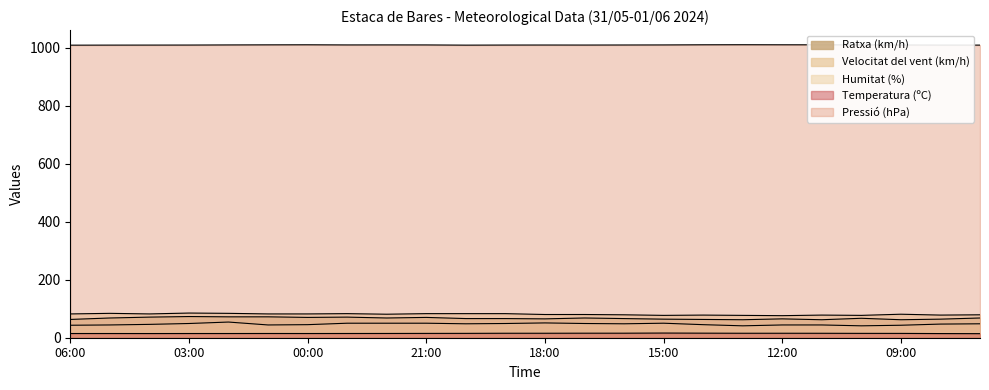

Rank the series by their maximum value, from lowest to highest.

Temperatura (ºC), Velocitat del vent (km/h), Ratxa (km/h), Humitat (%), Pressió (hPa)